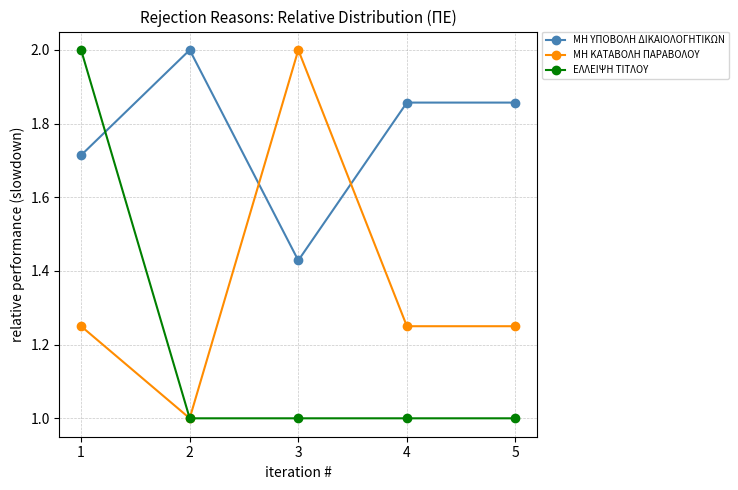

Is it true that ΕΛΛΕΙΨΗ ΤΙΤΛΟΥ equals 1.0 at 4?

True